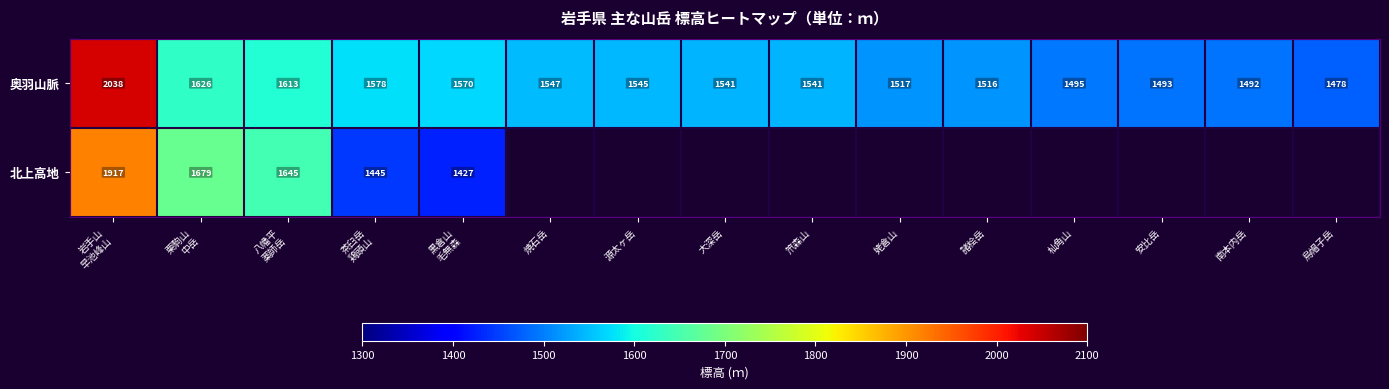

Is it true that 奥羽山脈 equals 1541 at 大深岳?

True